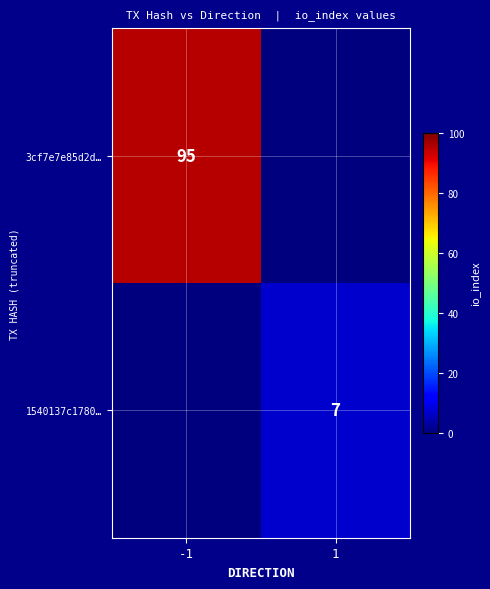

Which category has the lowest value across all series?

1